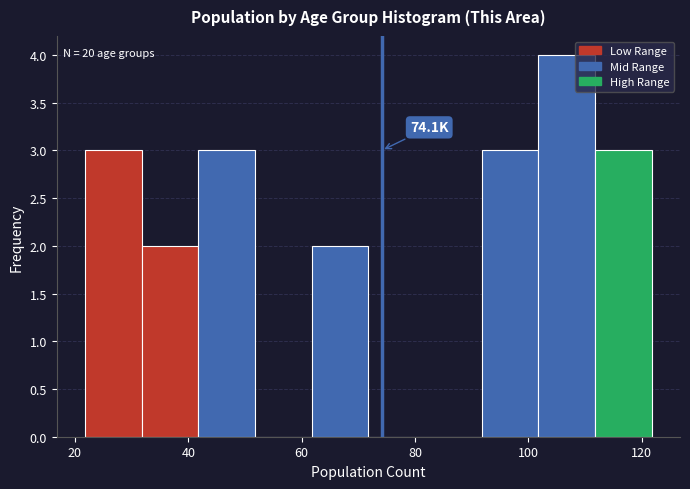

Which range on the x-axis has the tallest bar?

102 to 112